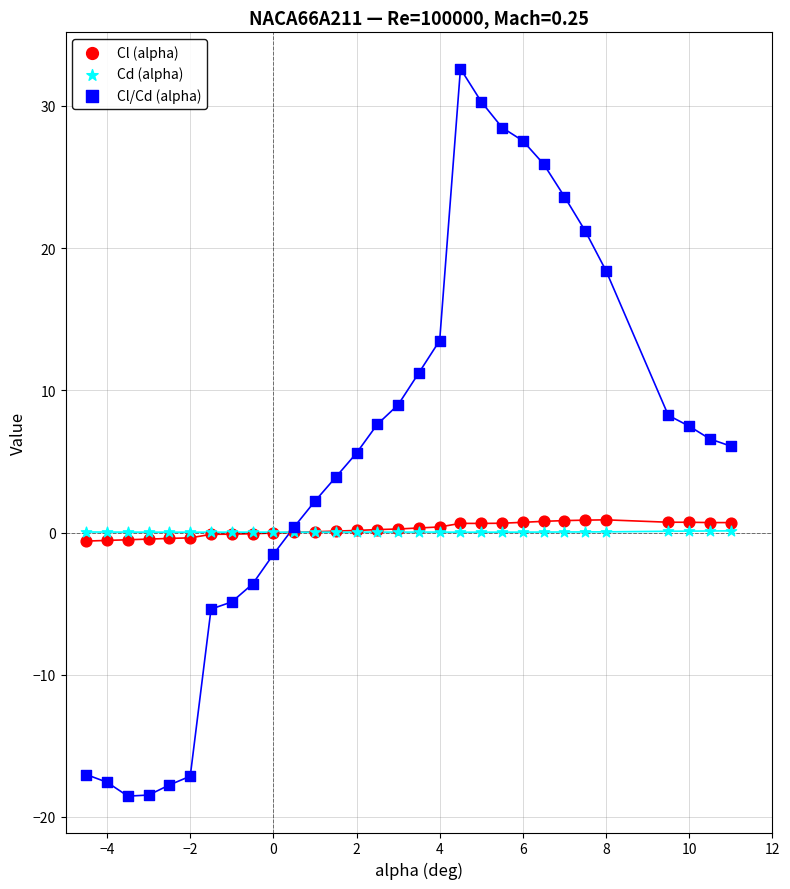

Which series contains the lowest Y value?

Cl/Cd (alpha)